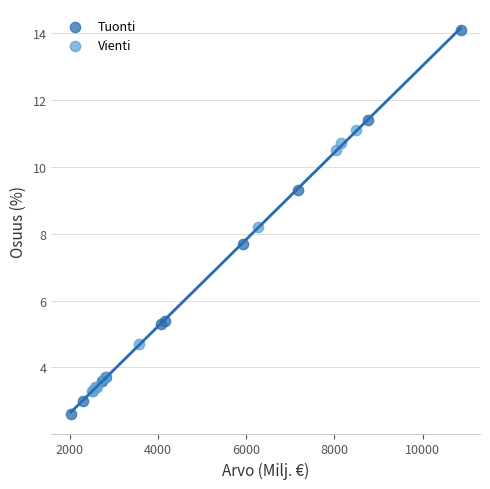

Which series reaches the minimum Y coordinate?

Tuonti